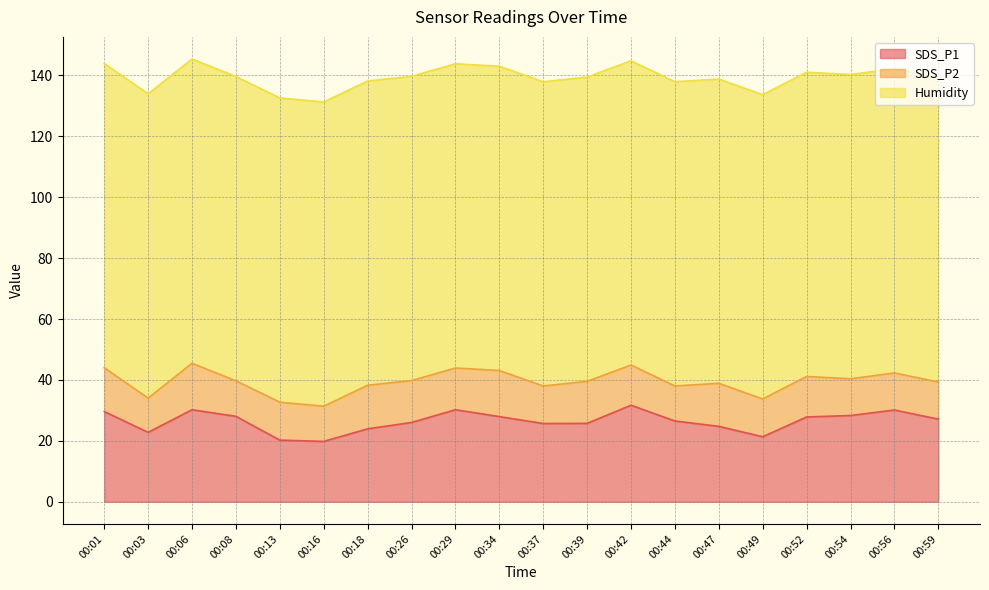

What value does the SDS_P2 series have at 00:29?

13.7